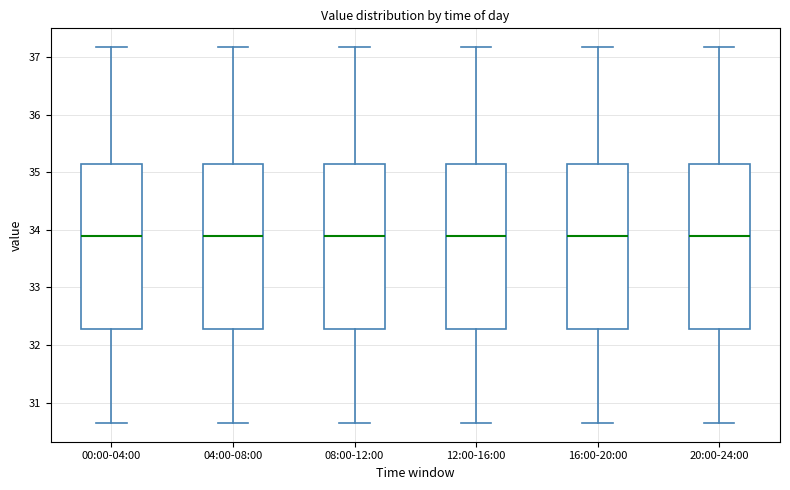

Where does the upper whisker of the box for 16:00-20:00 end on the y-axis? The values are not printed on the chart, so give them approximately, as read against the axis.

37.2